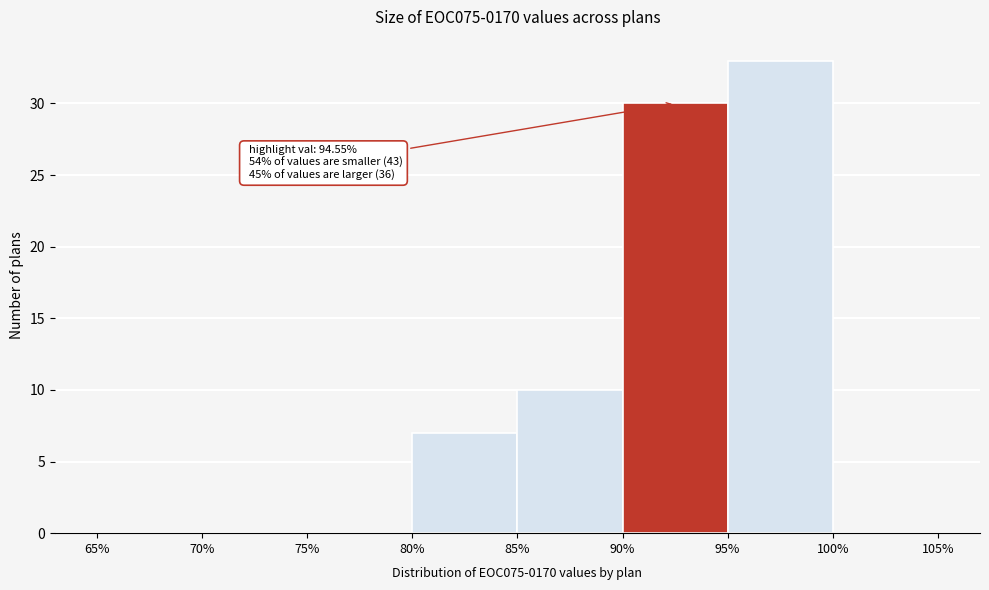

Which range on the x-axis has the tallest bar?

95% to 100%